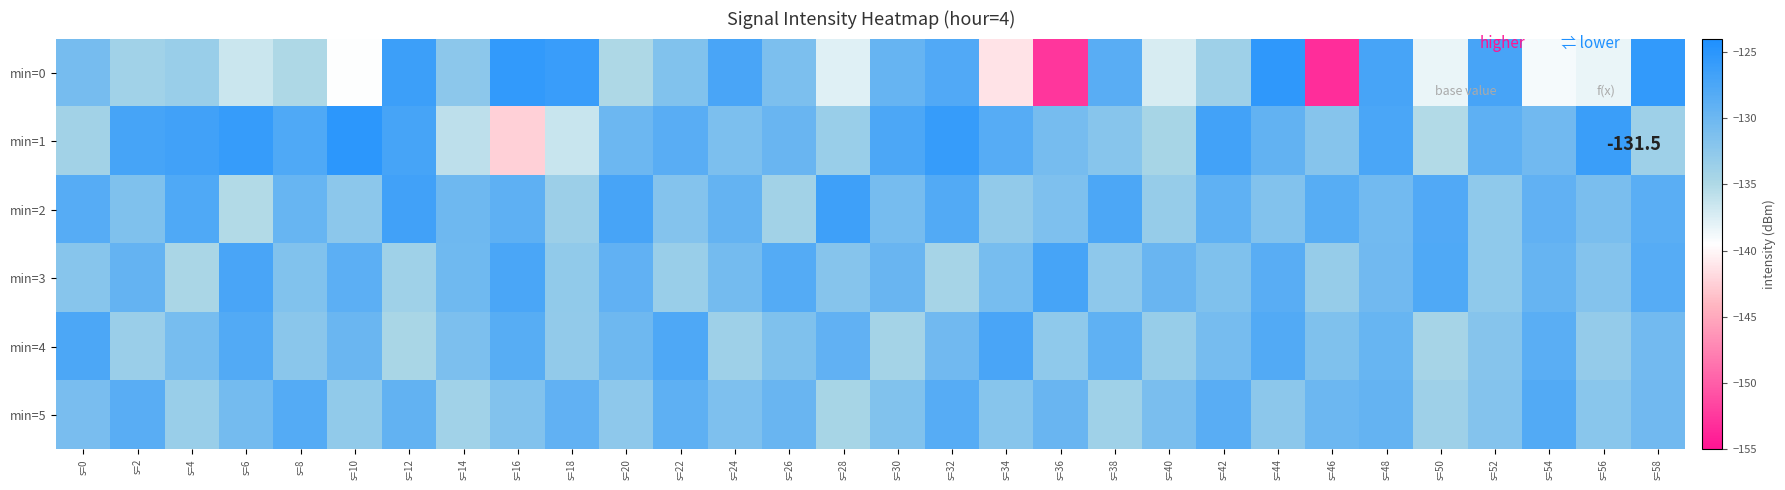

Which category has the lowest value across all series?

s=46